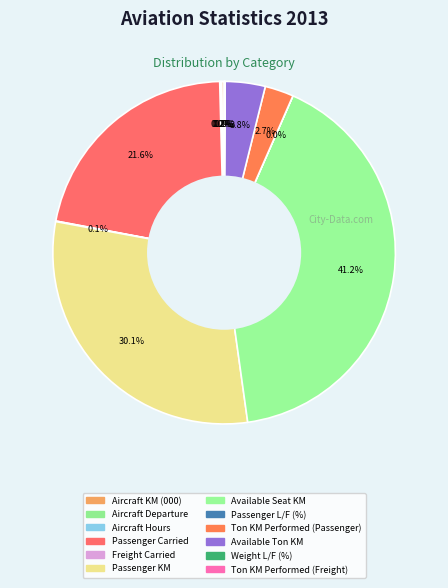

Rank the categories by value from lowest to highest.

Passenger L/F (%), Weight L/F (%), Aircraft Hours, Freight Carried, Ton KM Performed (Freight), Aircraft Departure, Aircraft KM (000), Ton KM Performed (Passenger), Available Ton KM, Passenger Carried, Passenger KM, Available Seat KM